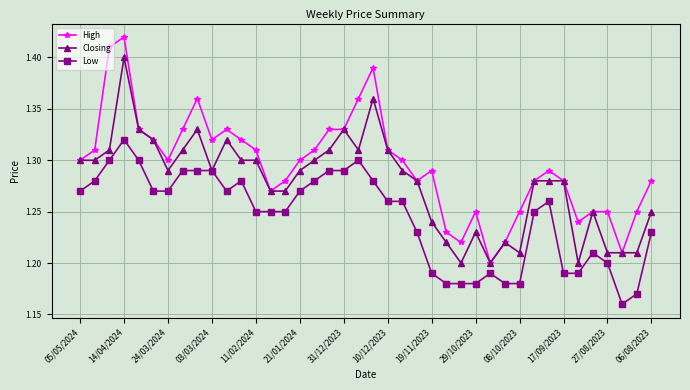

True or false: Closing has more than 1 interior local peaks.

True